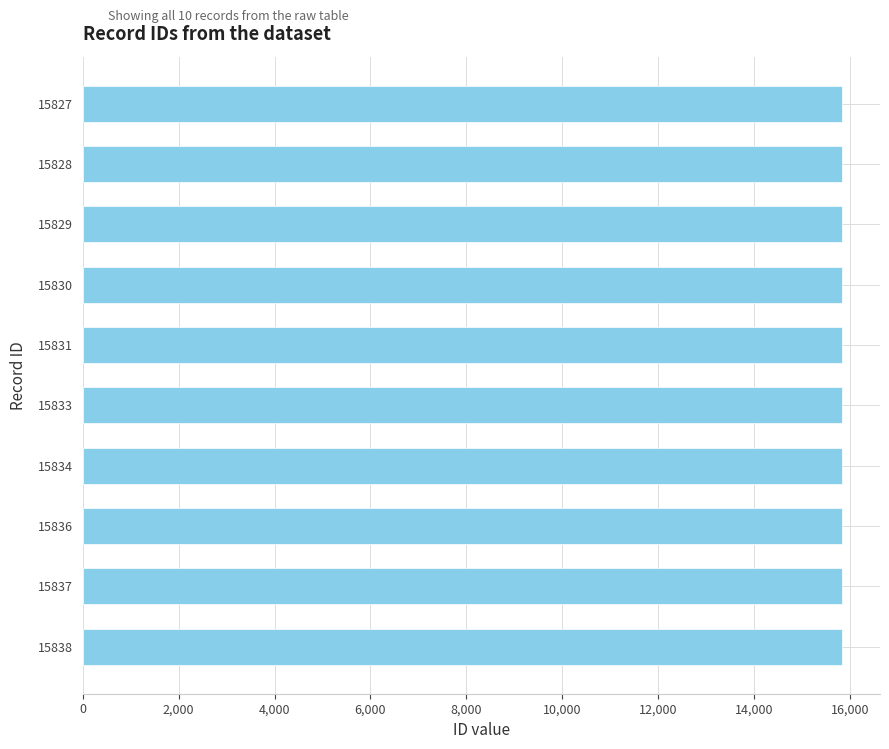

Is it true that the value at 15829 is 15829?

True